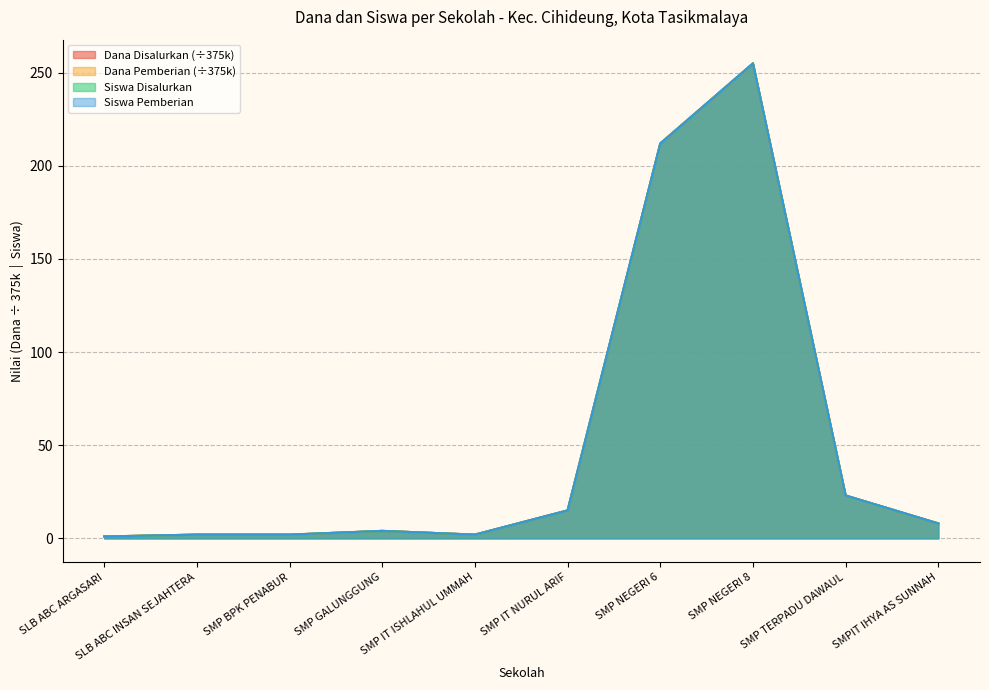

Which series has the largest total across all categories?

Dana Disalurkan